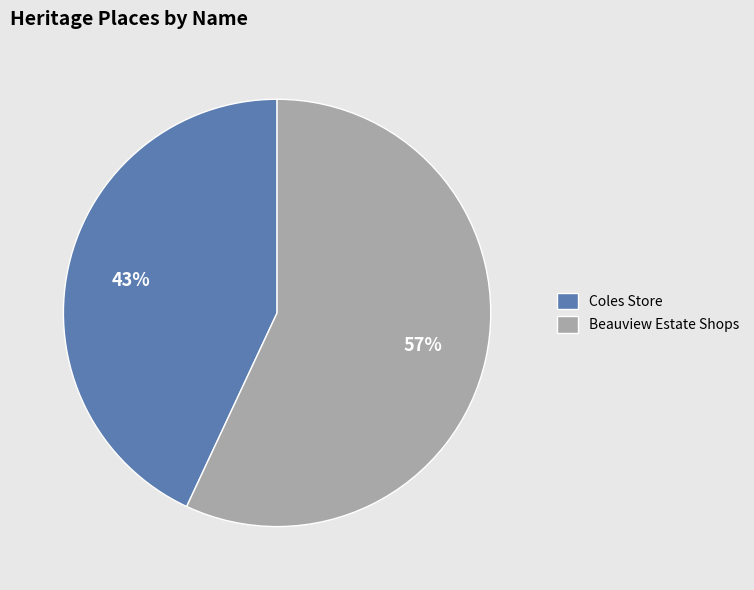

Is it true that Beauview Estate Shops is 45% of the pie?

False